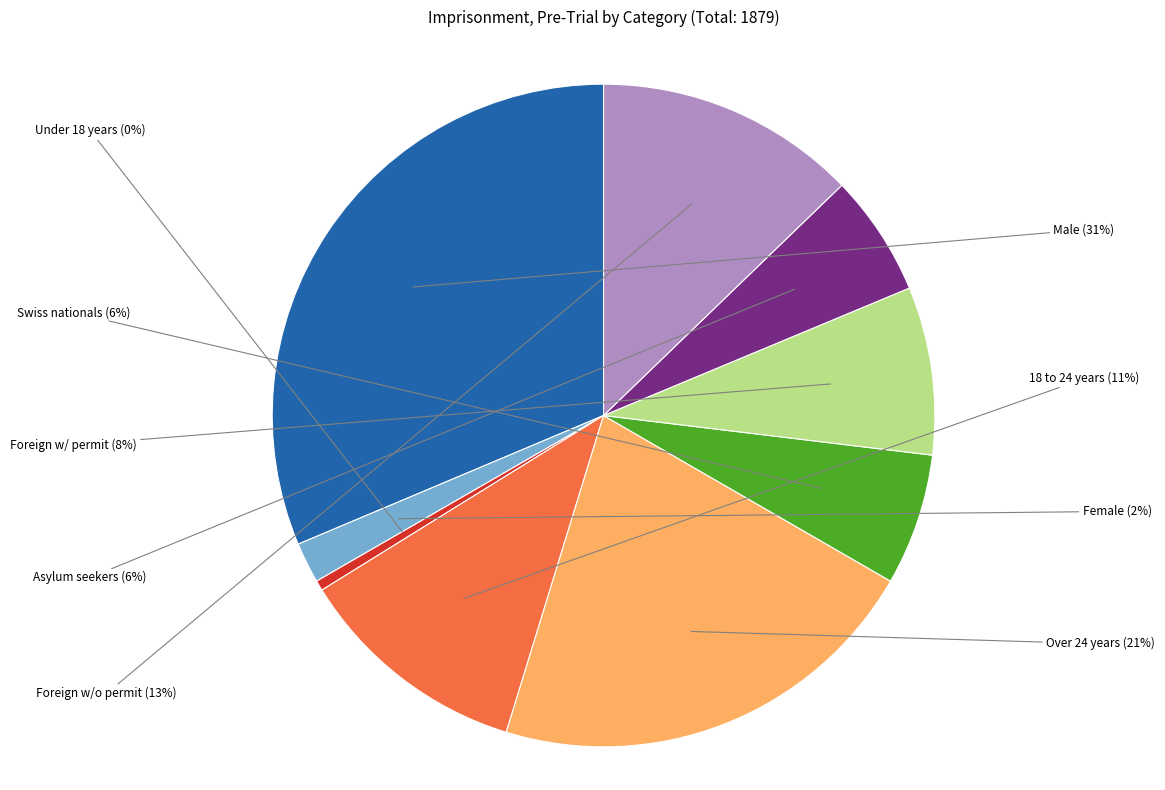

Which has a higher value, Over 24 years or Asylum seekers?

Over 24 years